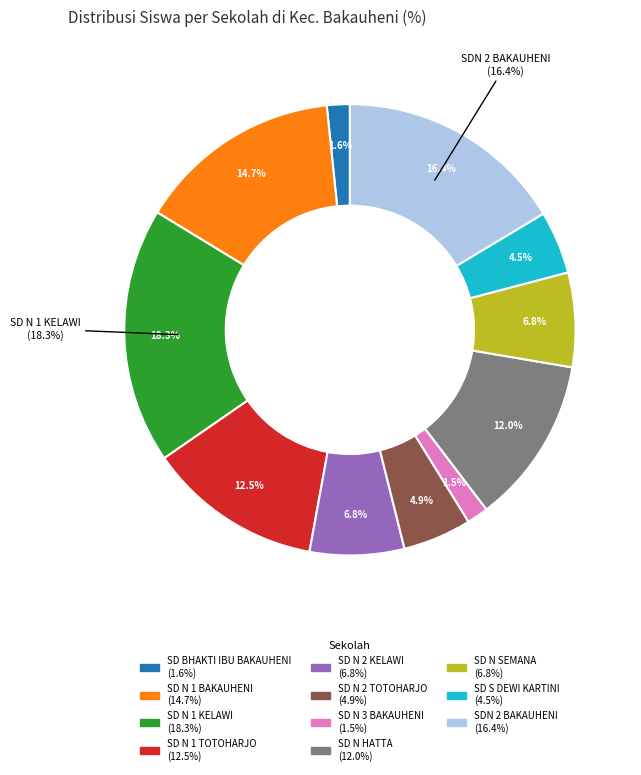

What is the smallest slice in the pie chart?

SD N 3 BAKAUHENI